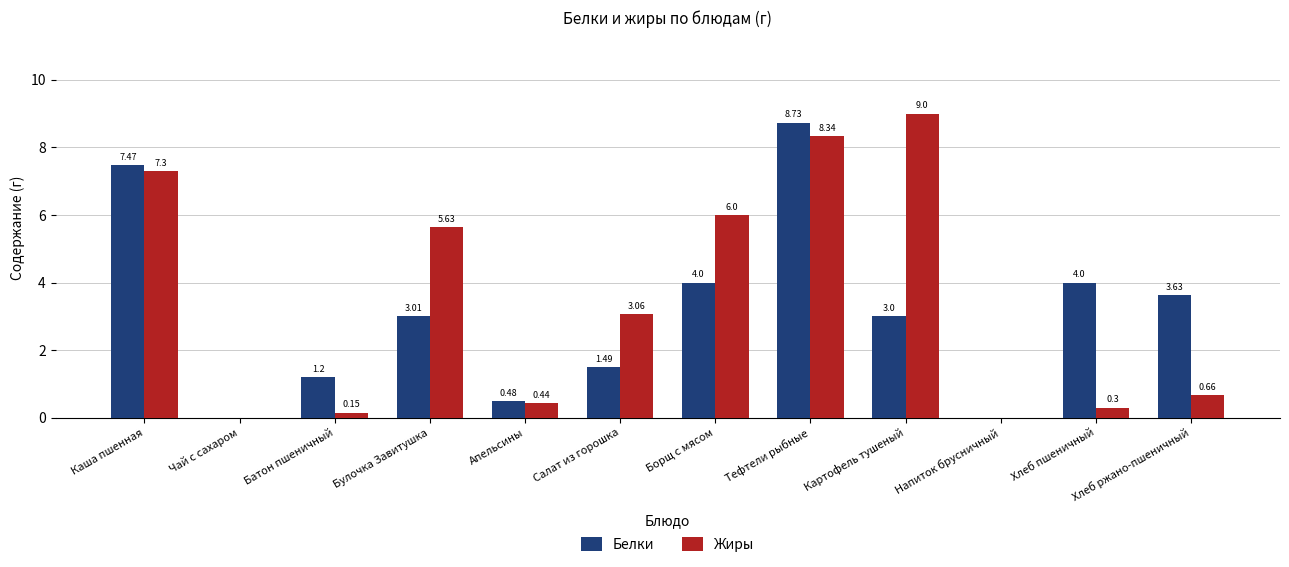

Which series changed the most between Чай с сахаром and Тефтели рыбные?

Белки